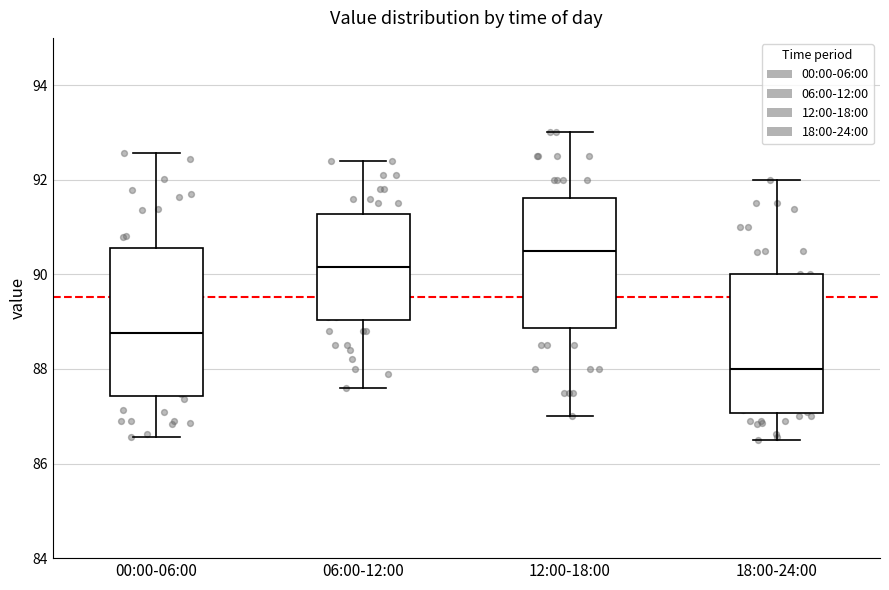

Which box has the highest median line?

12:00-18:00